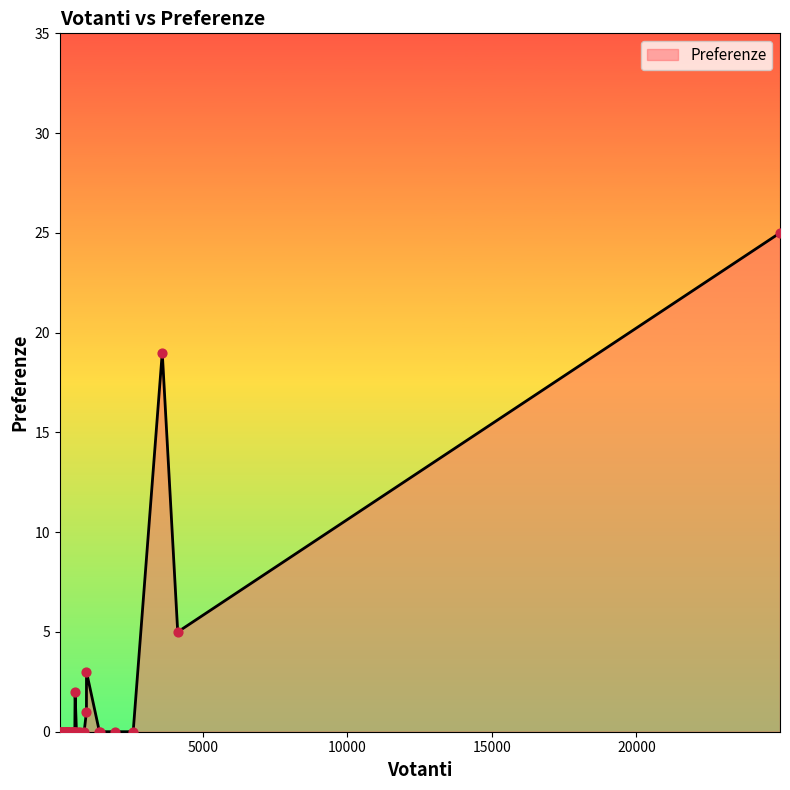

What is the difference between the maximum and minimum values?

25